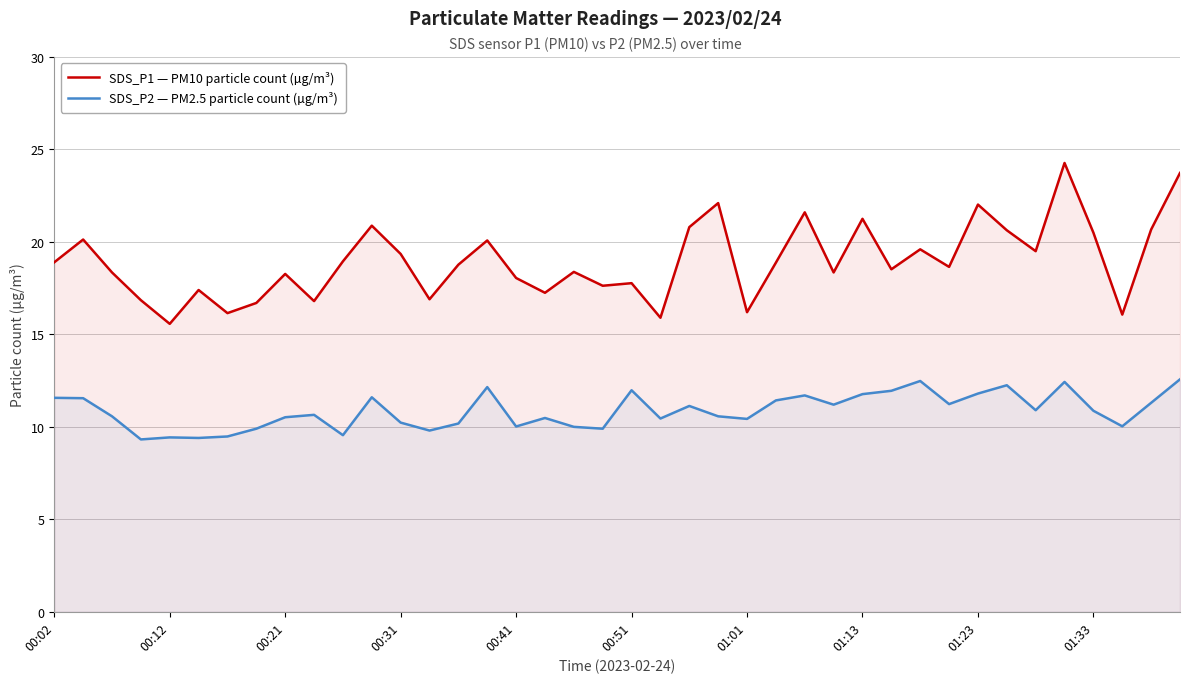

How many lines are shown in the chart?

2